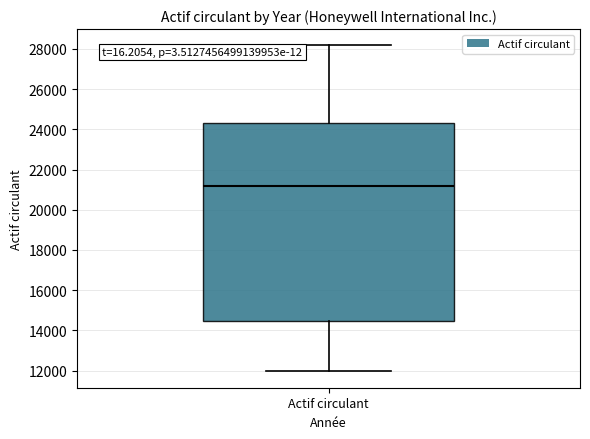

Where is the upper edge of the box for Actif circulant on the y-axis? The values are not printed on the chart, so give them approximately, as read against the axis.

24400